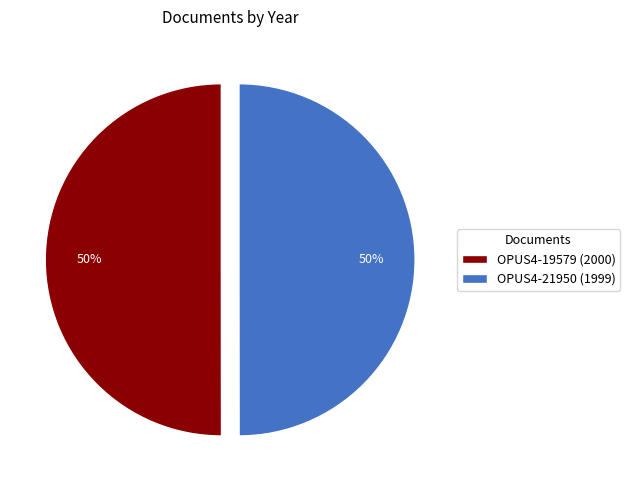

What percentage is the OPUS4-21950 (1999) slice, to the nearest percent?

50%